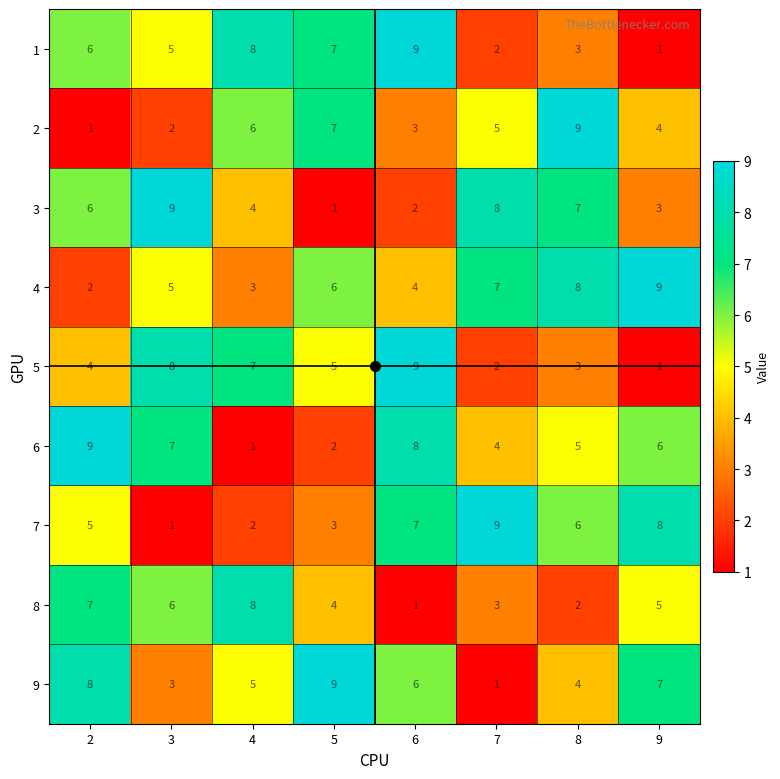

How many categories are shown in the chart?

8